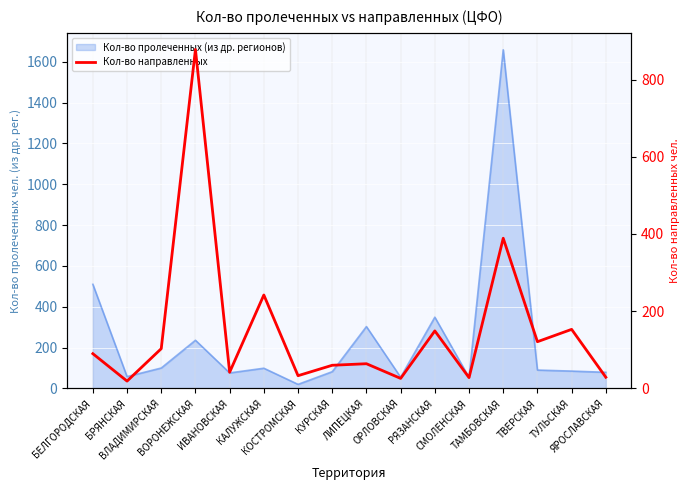

How many points are higher than both their immediate neighbors (excluding endpoints)?

6